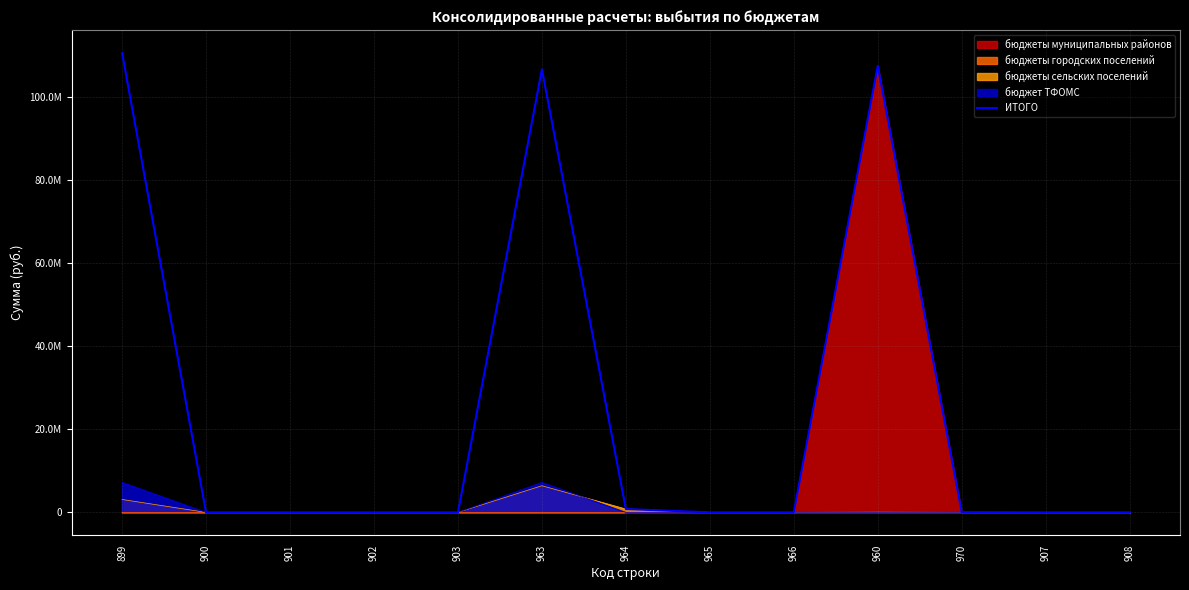

Which has a higher value, 901 or 964?

964